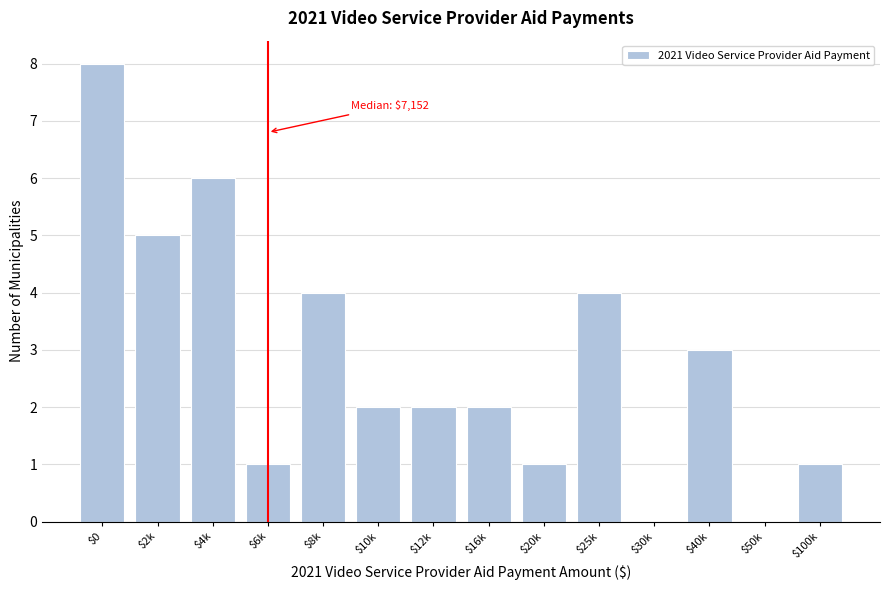

What is the sum of all values?

39